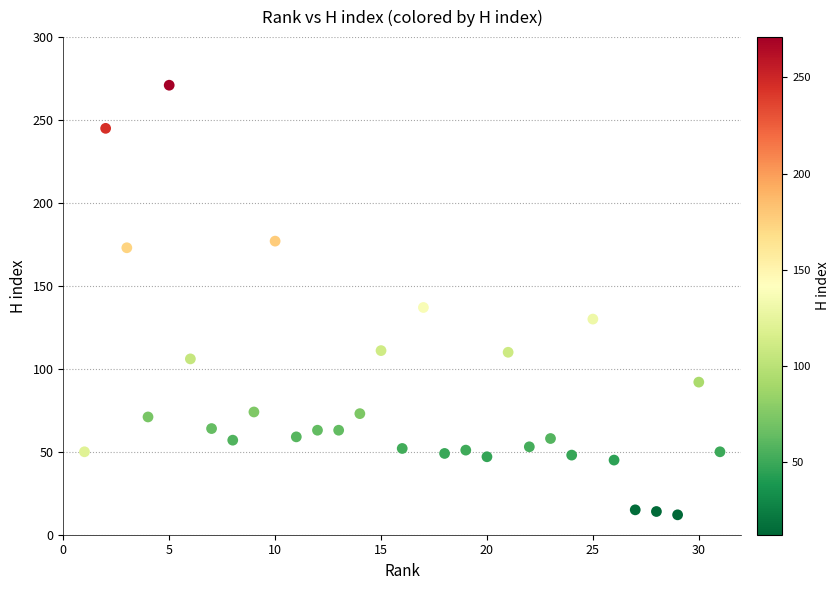

What is the range of Y values (max minus min)?

259